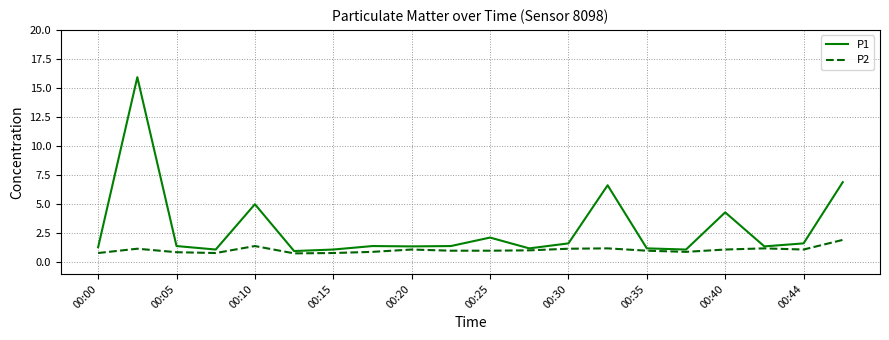

Which series has the largest total across all categories?

P1